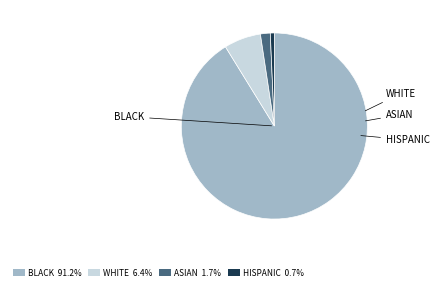

Does any single category account for the majority?

Yes